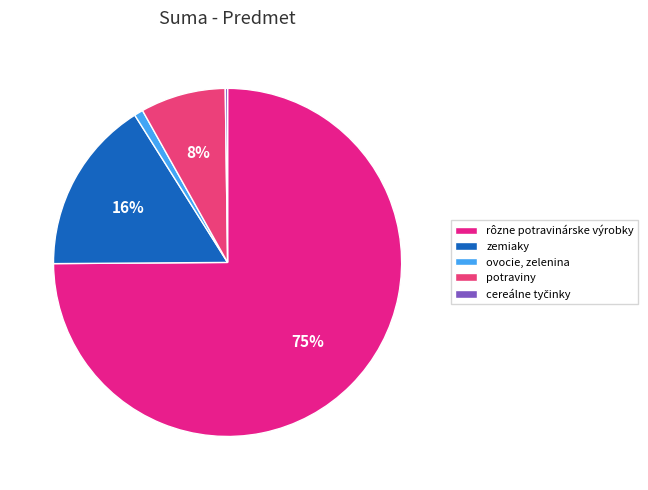

To the nearest percent, what is the average slice percentage?

20%